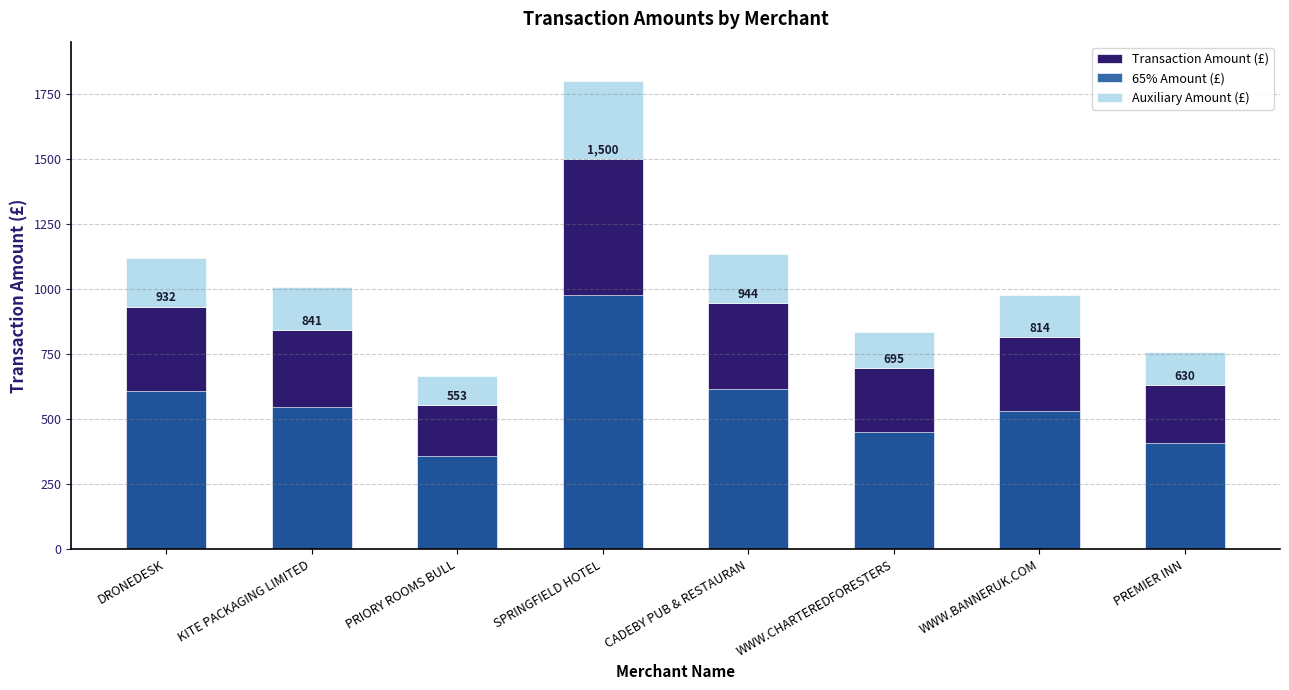

Read the 65% Amount (£) value at CADEBY PUB & RESTAURAN.

613.9